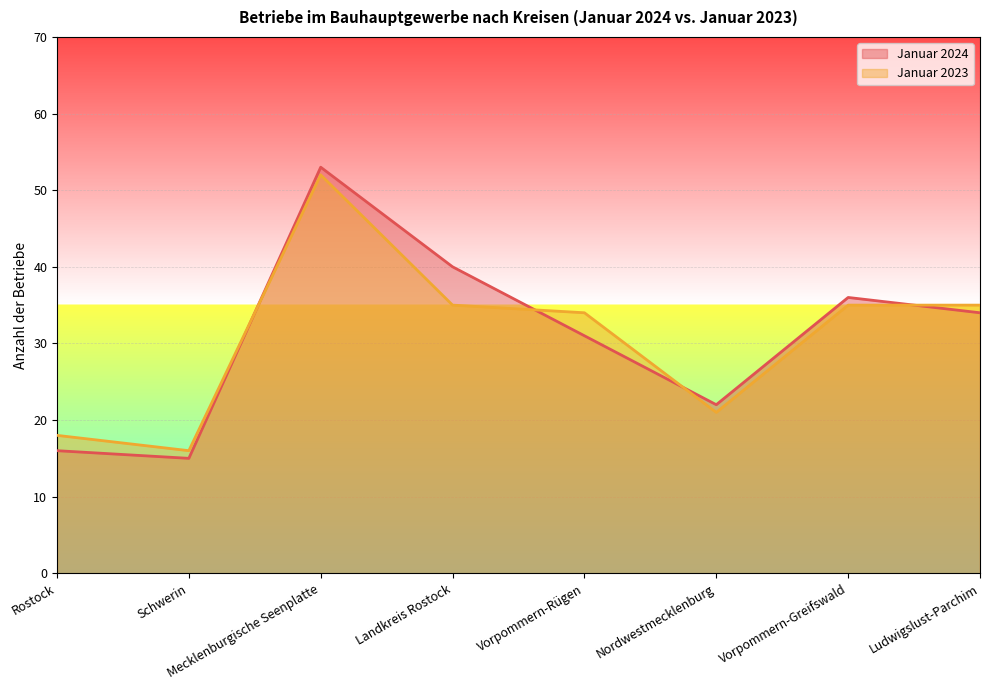

How many data points in Januar 2024 are less than 34?

4